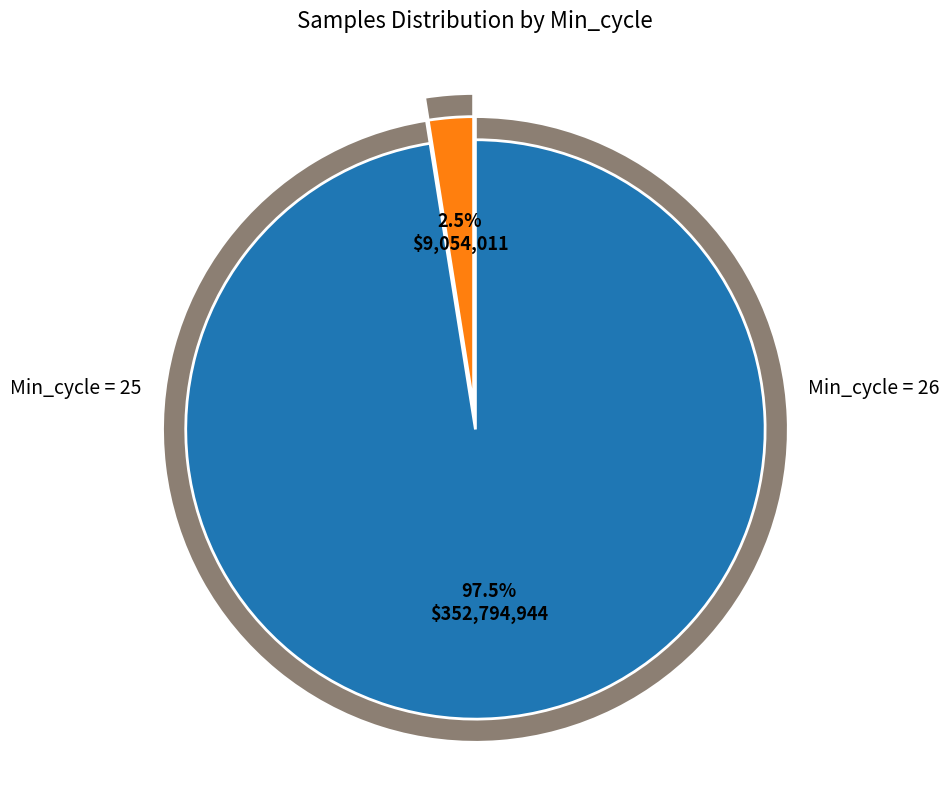

Which category has the biggest portion of the pie?

26